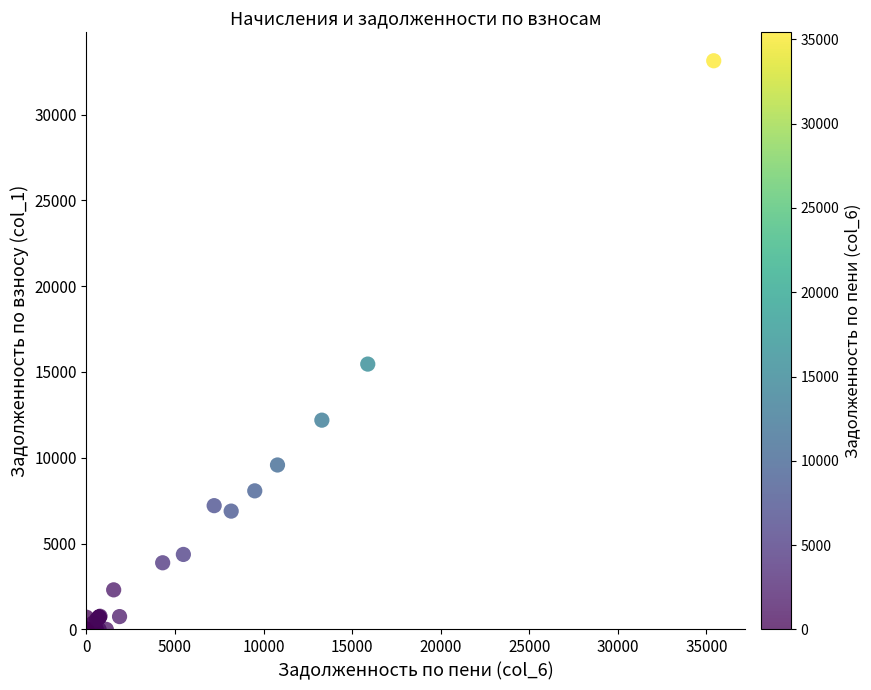

What Y value in the scatter plot is closest to 16568?

15460.9